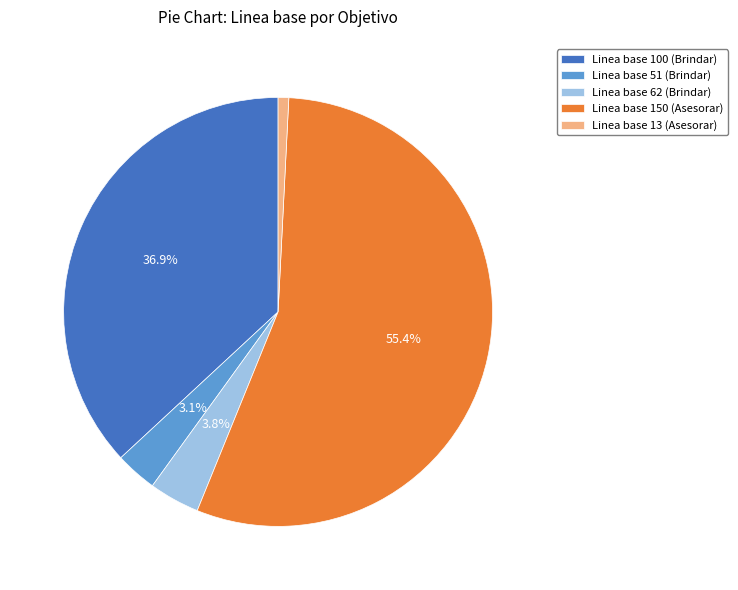

To the nearest percent, what is the difference between the largest and smallest slice percentages?

55%